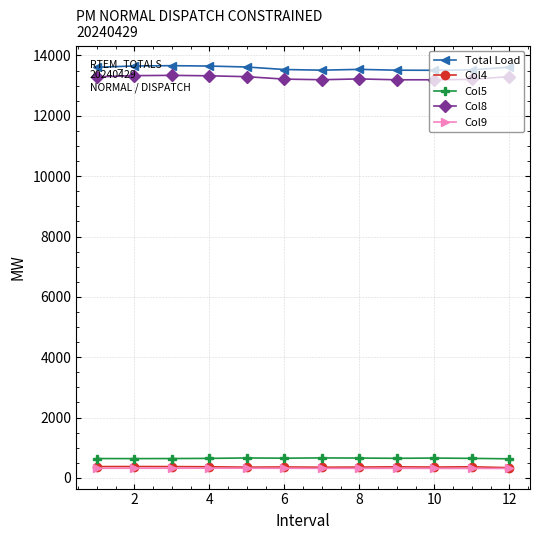

True or false: Col8 and Col4 intersect in this chart.

False